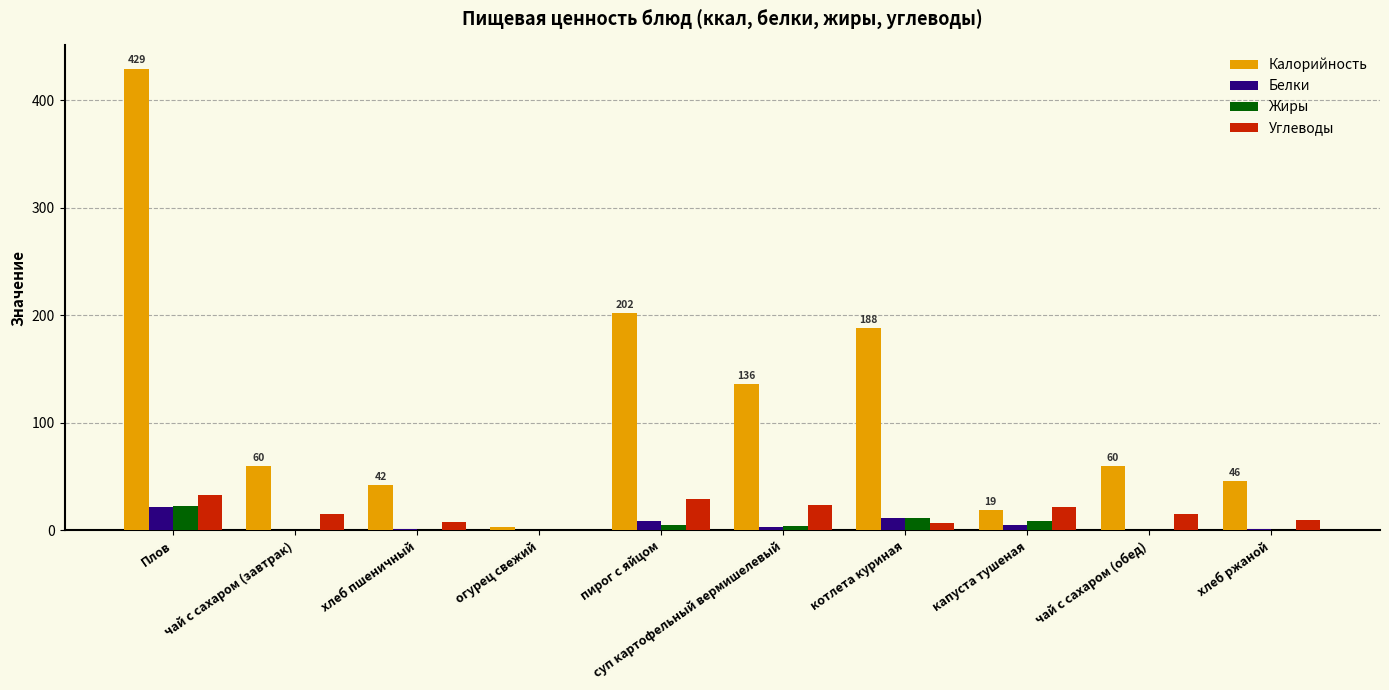

Which series has the largest range (max minus min)?

Калорийность